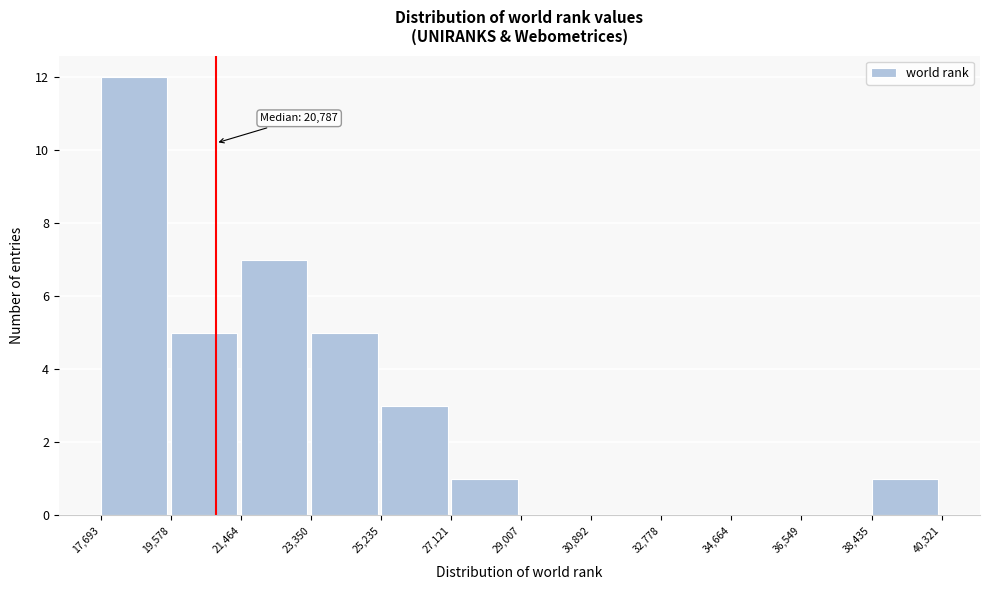

Which range on the x-axis has the tallest bar?

17,693 to 19,578